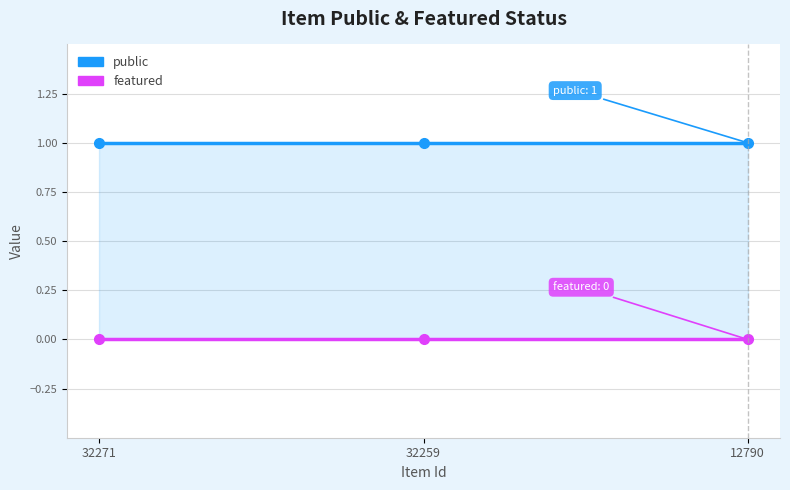

Rank the series by their maximum value, from highest to lowest.

public, featured